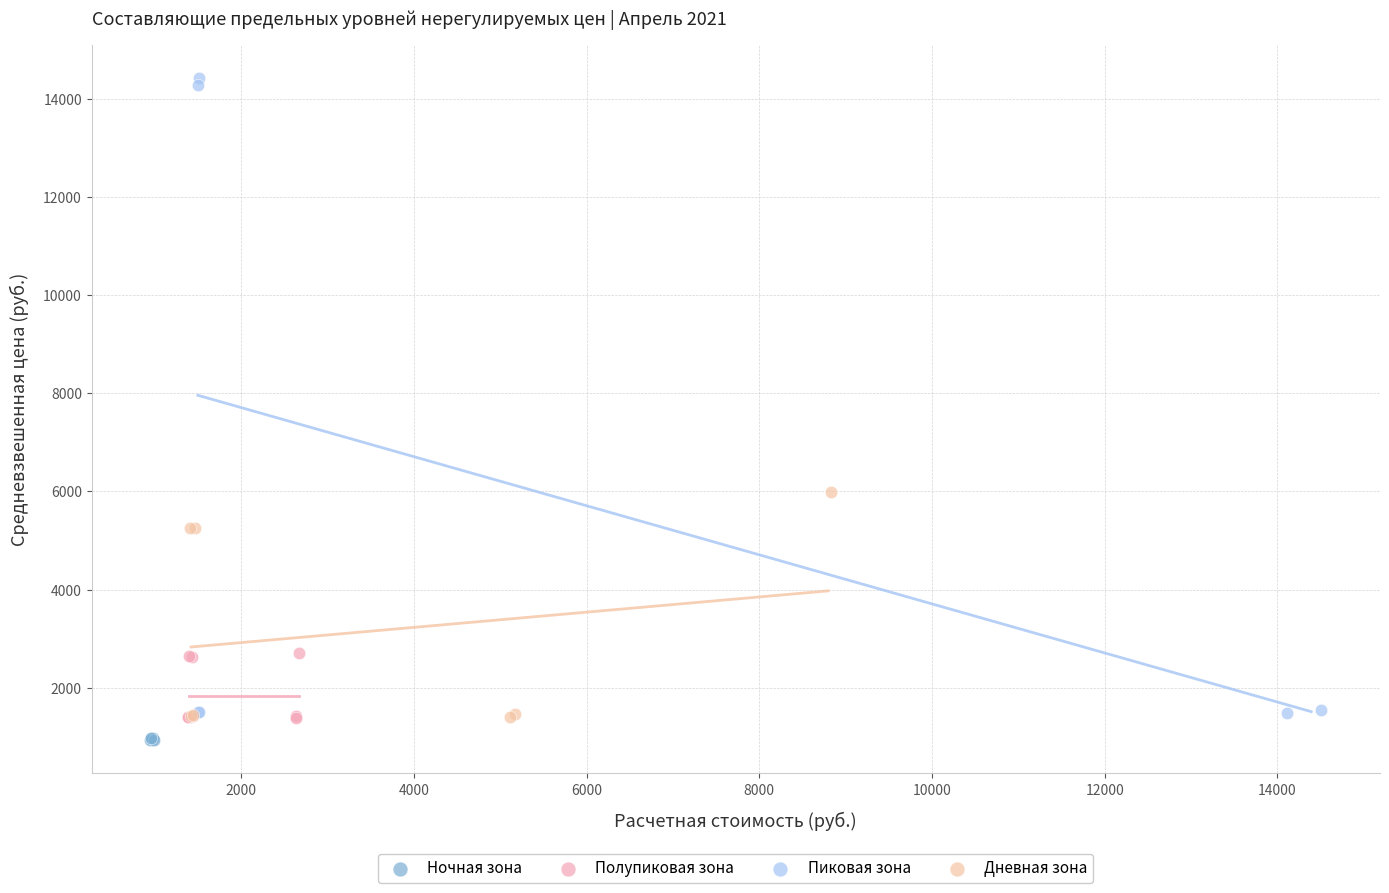

Which series has the largest Y range (max minus min)?

Пиковая зона